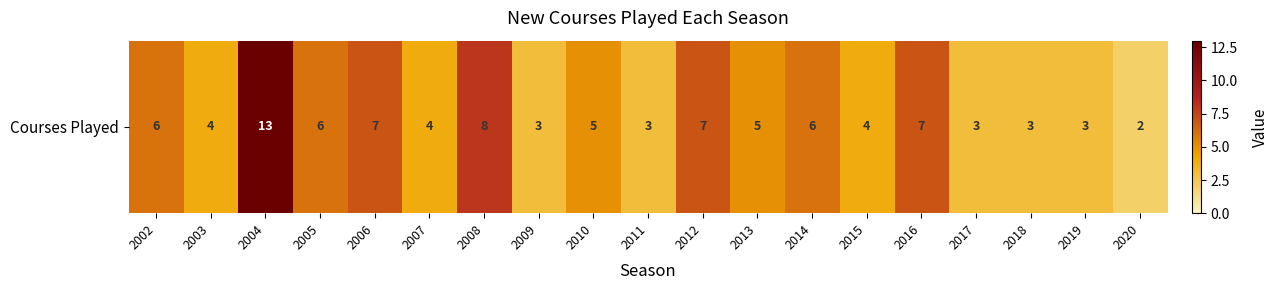

What is the ratio of the value at 2013 to the value at 2004?

0.4